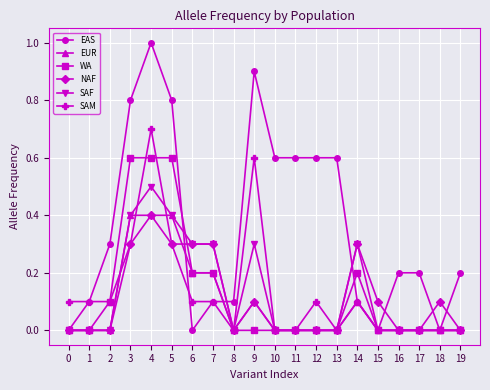

Reading right to left, list all the values displayed in this chart.

EAS: 19=0.2	18=0.0	17=0.2	16=0.2	15=0.0	14=0.1	13=0.6	12=0.6	11=0.6	10=0.6	9=0.9	8=0.1	7=0.1	6=0.0	5=0.8	4=1.0	3=0.8	2=0.3	1=0.1	0=0.0
EUR: 19=0.0	18=0.0	17=0.0	16=0.0	15=0.0	14=0.1	13=0.0	12=0.0	11=0.0	10=0.0	9=0.1	8=0.0	7=0.2	6=0.2	5=0.4	4=0.4	3=0.4	2=0.0	1=0.0	0=0.0
WA: 19=0.0	18=0.0	17=0.0	16=0.0	15=0.0	14=0.2	13=0.0	12=0.0	11=0.0	10=0.0	9=0.0	8=0.0	7=0.2	6=0.2	5=0.6	4=0.6	3=0.6	2=0.1	1=0.0	0=0.0
NAF: 19=0.0	18=0.1	17=0.0	16=0.0	15=0.1	14=0.3	13=0.0	12=0.0	11=0.0	10=0.0	9=0.1	8=0.0	7=0.3	6=0.3	5=0.3	4=0.4	3=0.3	2=0.0	1=0.0	0=0.0
SAF: 19=0.0	18=0.0	17=0.0	16=0.0	15=0.0	14=0.3	13=0.0	12=0.0	11=0.0	10=0.0	9=0.3	8=0.0	7=0.3	6=0.3	5=0.4	4=0.5	3=0.4	2=0.0	1=0.0	0=0.0
SAM: 19=0.0	18=0.0	17=0.0	16=0.0	15=0.0	14=0.1	13=0.0	12=0.1	11=0.0	10=0.0	9=0.6	8=0.0	7=0.1	6=0.1	5=0.3	4=0.7	3=0.3	2=0.1	1=0.1	0=0.1